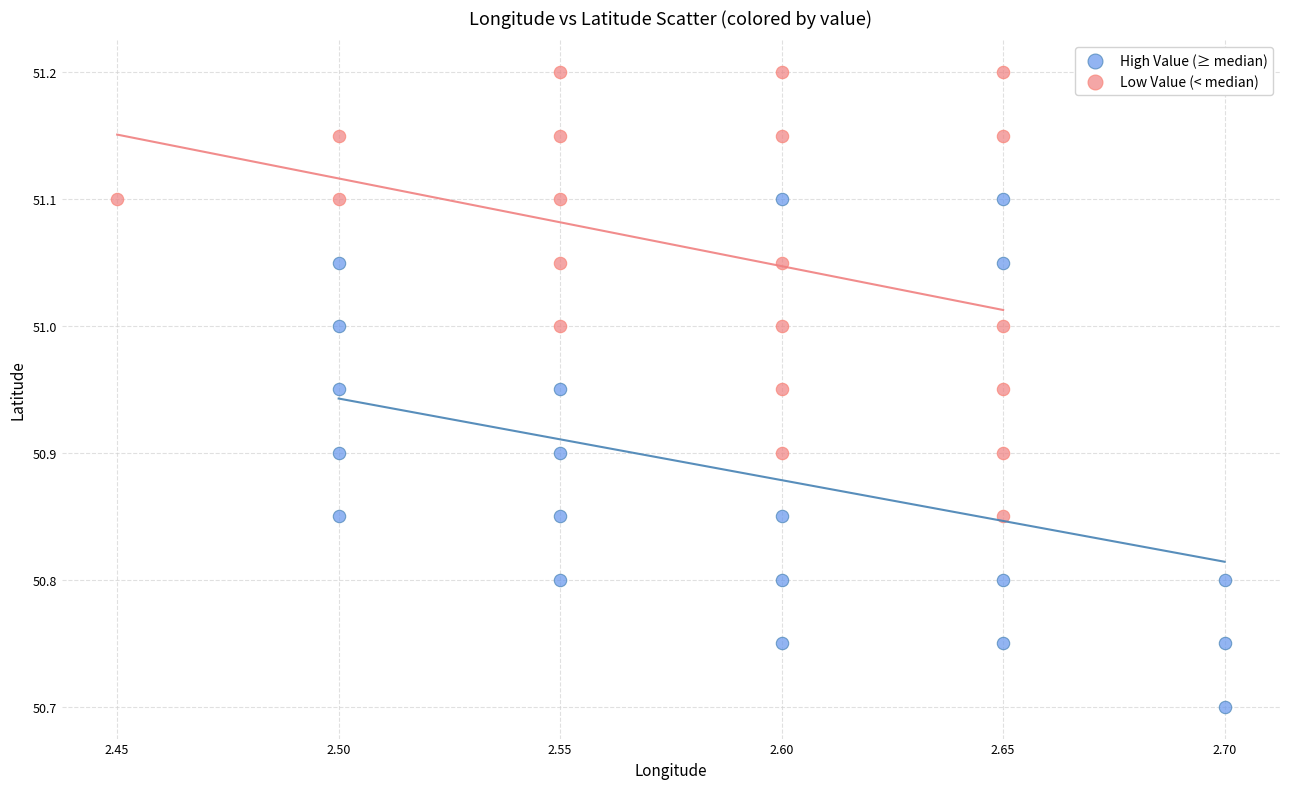

Which series has the widest spread of Y values?

High Value (≥ median)